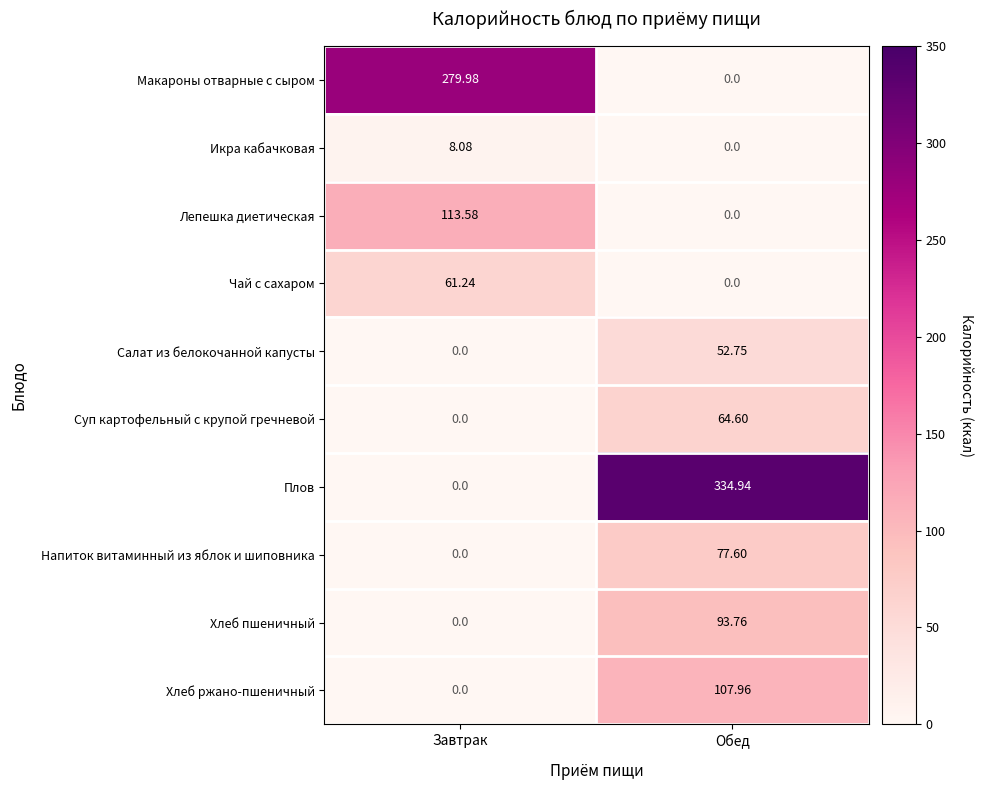

At which label does Макароны отварные с сыром reach its peak?

Завтрак